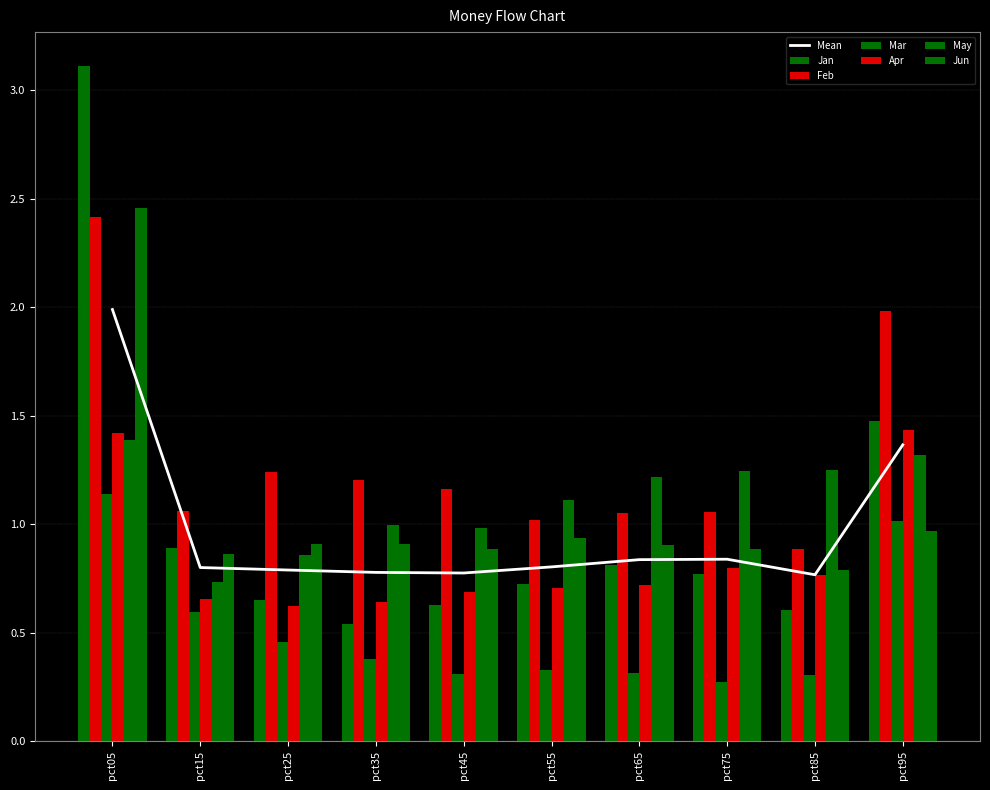

Are the bars horizontal?

No